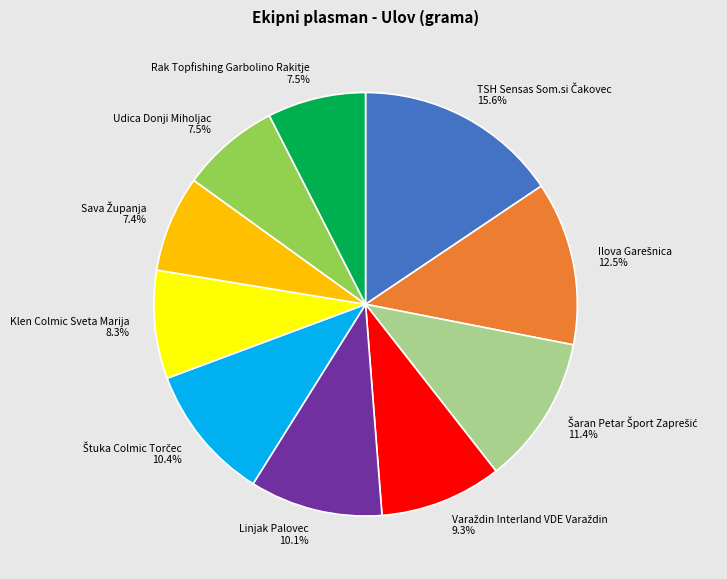

Count the number of slices in the pie.

10